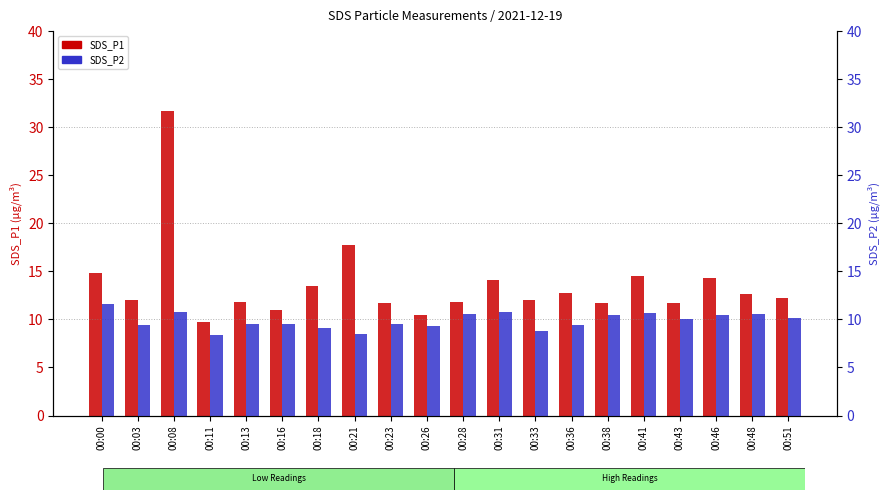

What is the difference between the maximum and minimum values in the SDS_P1 series?

21.9